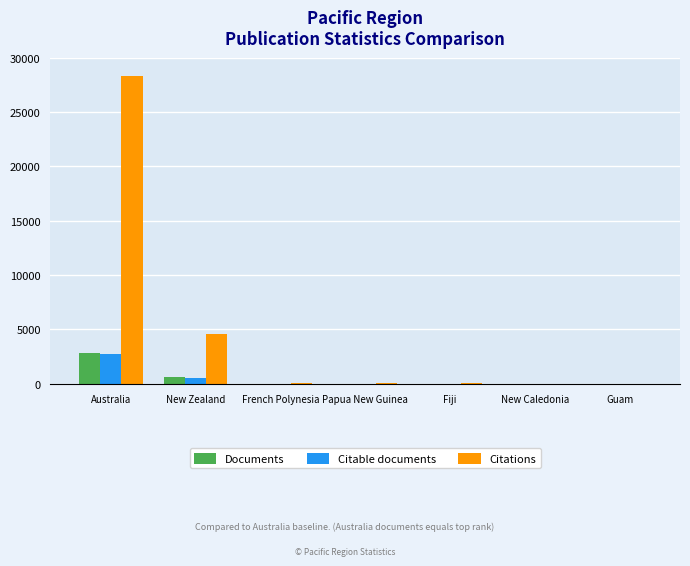

Is it true that Documents equals 2862 at Australia?

True